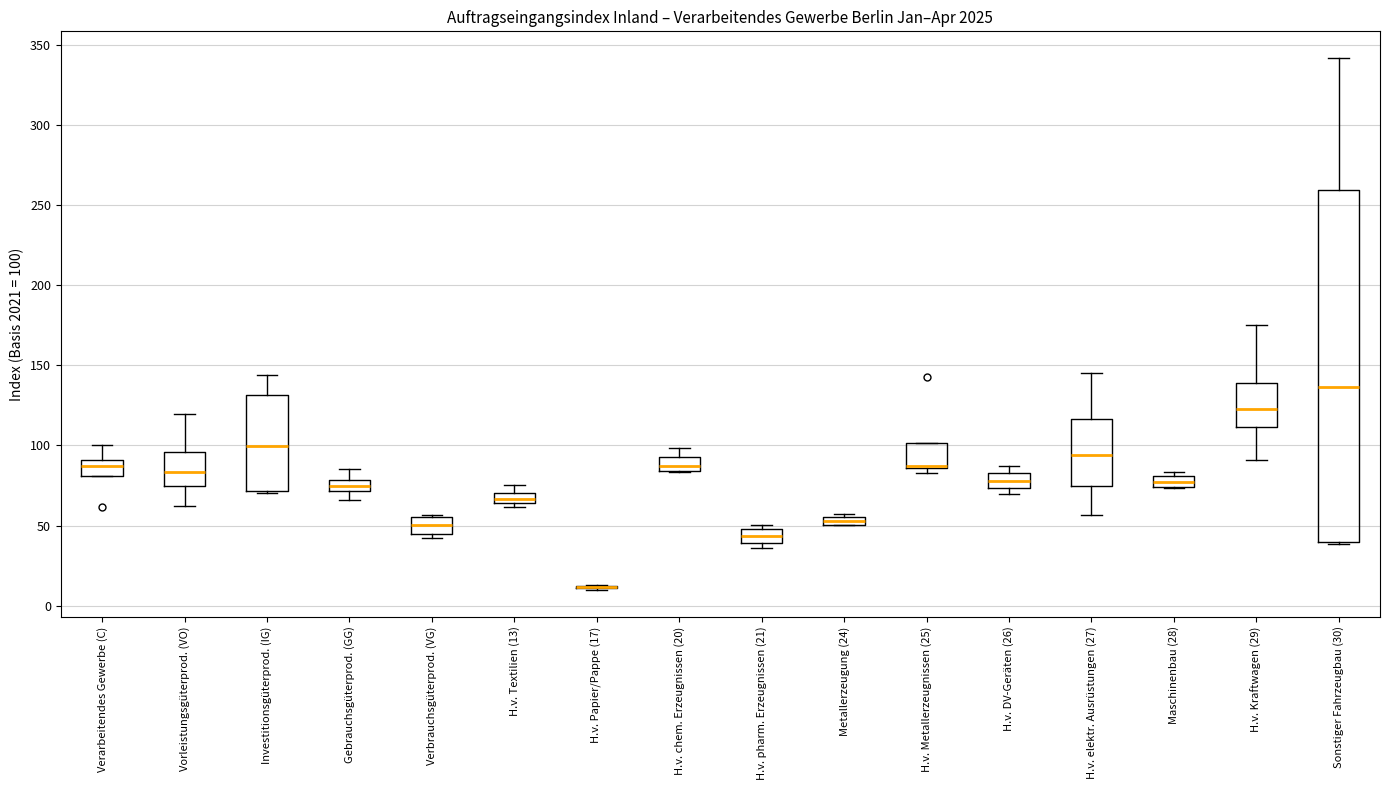

Where is the upper edge of the box for Verarbeitendes Gewerbe (C) on the y-axis? The values are not printed on the chart, so give them approximately, as read against the axis.

90